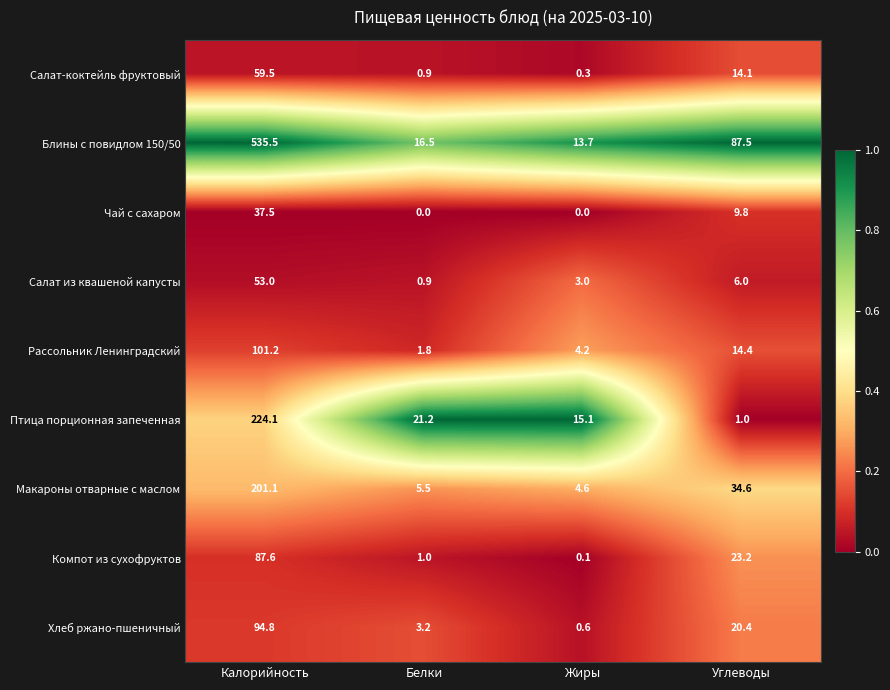

What is the total value across all series at Калорийность?

1394.3